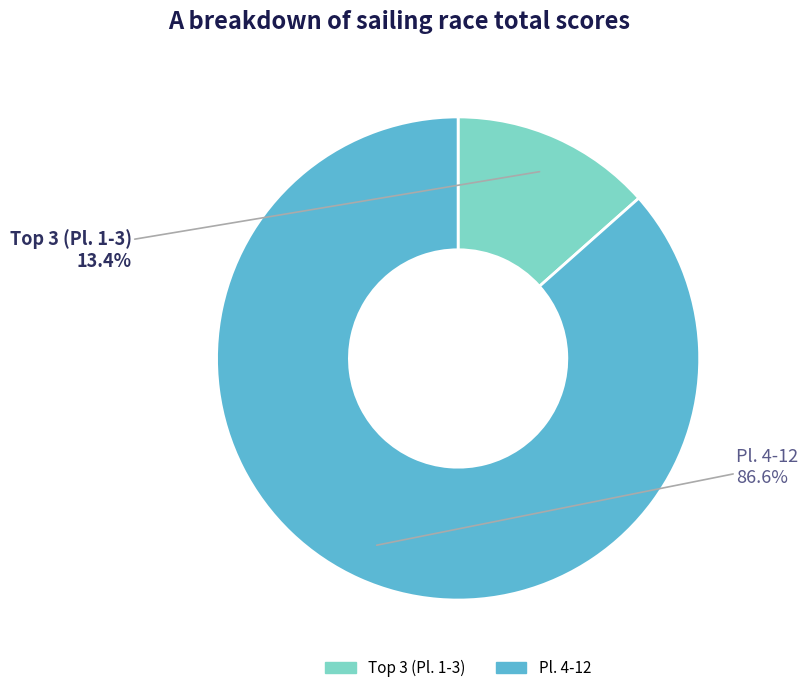

Is there a majority slice in this chart?

Yes